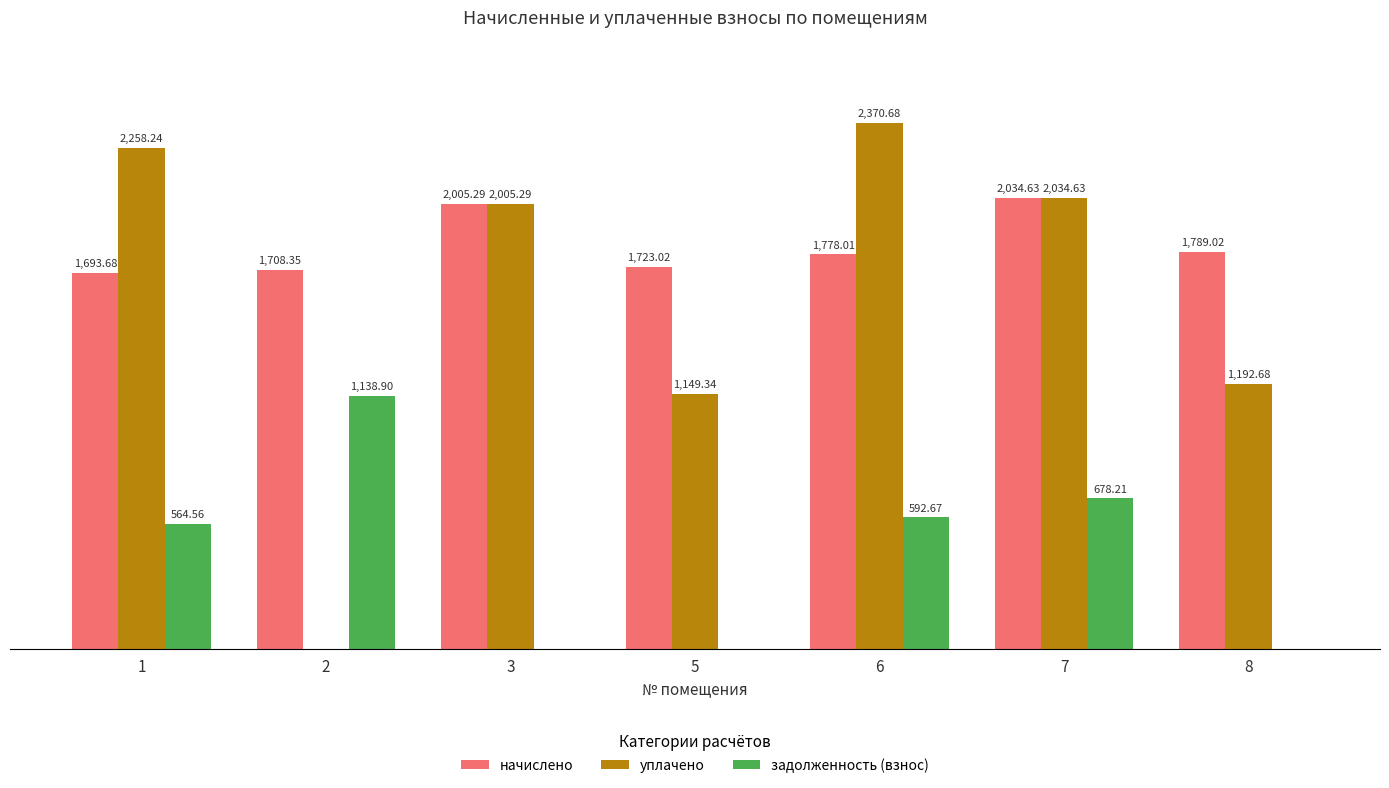

Between 3 and 5, which series saw the biggest shift?

уплачено